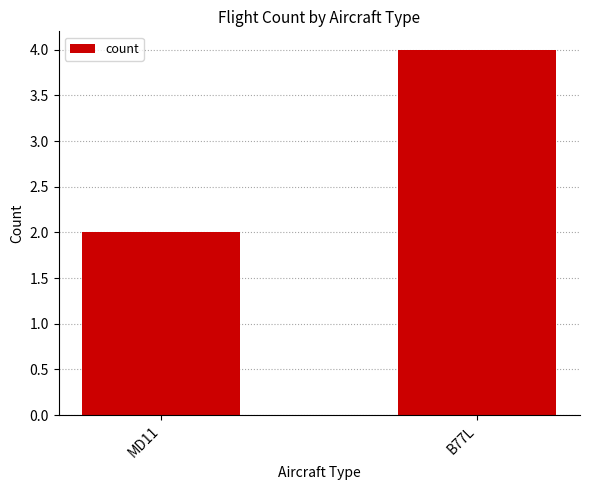

Rank the categories by value from highest to lowest.

B77L, MD11